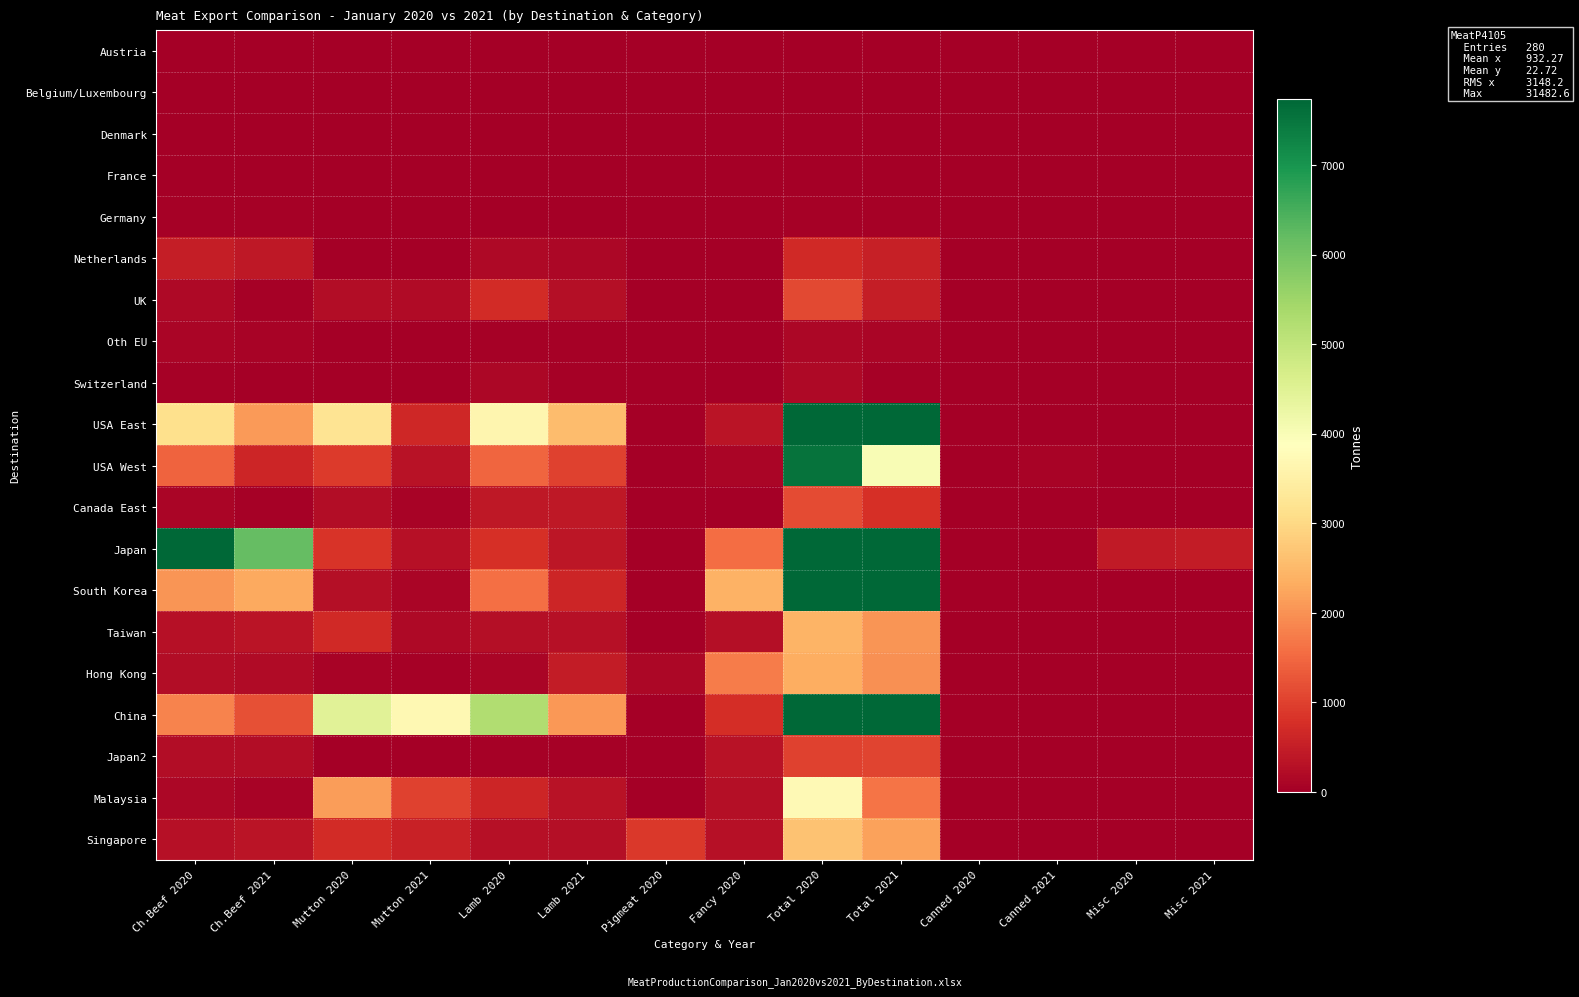

Between Misc 2020 and Ch.Beef 2020, which is larger?

Misc 2020